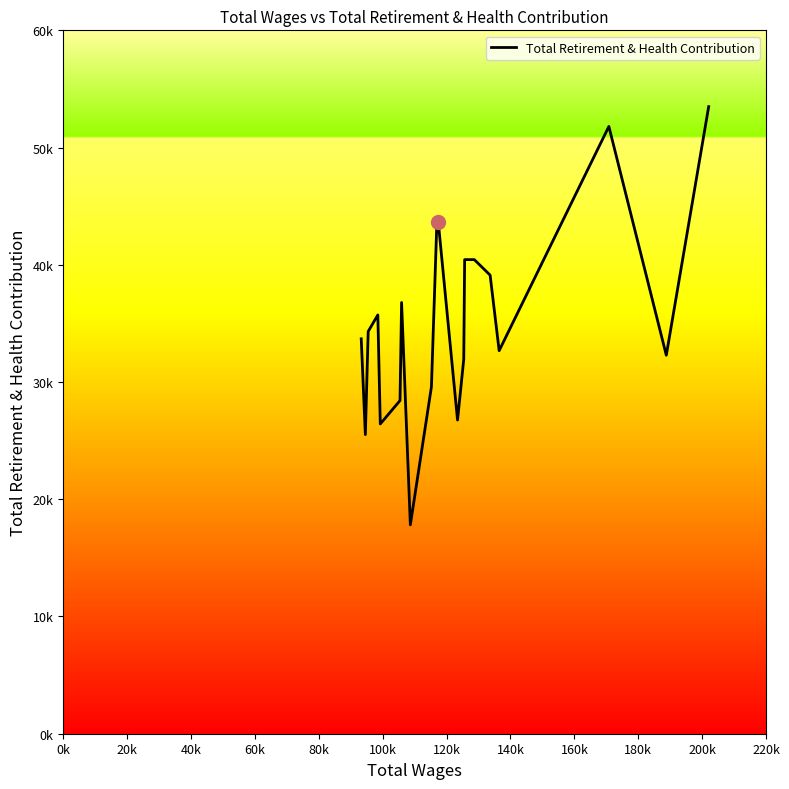

What is the greatest value displayed?

53491